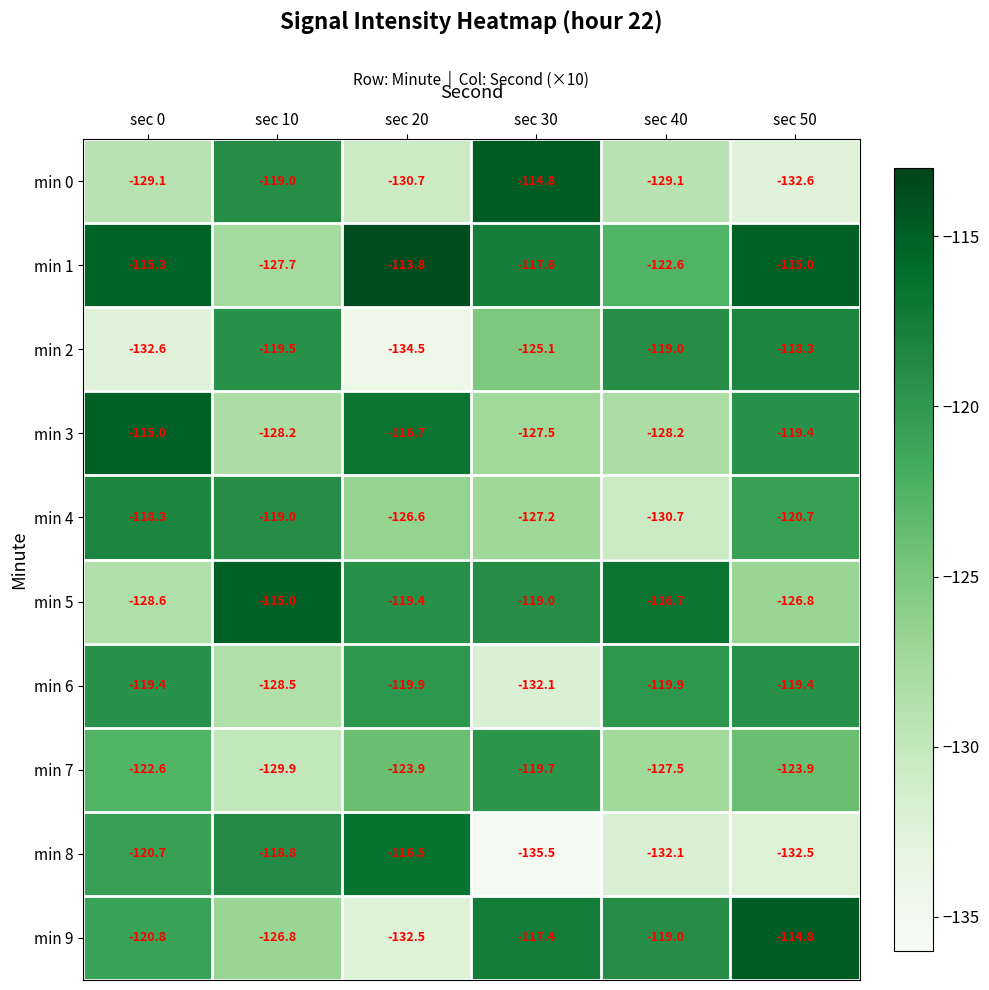

At sec 30, list the series in order from largest to smallest.

min 0, min 9, min 1, min 5, min 7, min 2, min 4, min 3, min 6, min 8